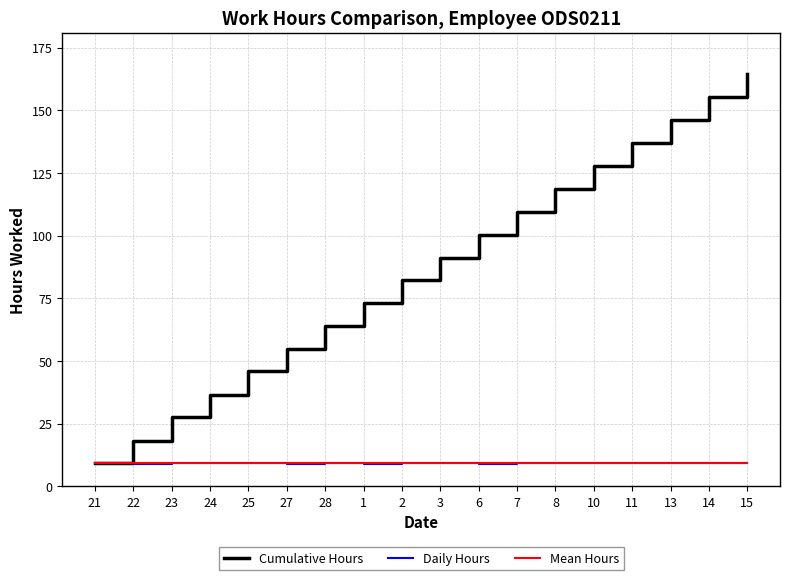

Between 27 and 6, which series saw the biggest shift?

Cumulative Hours